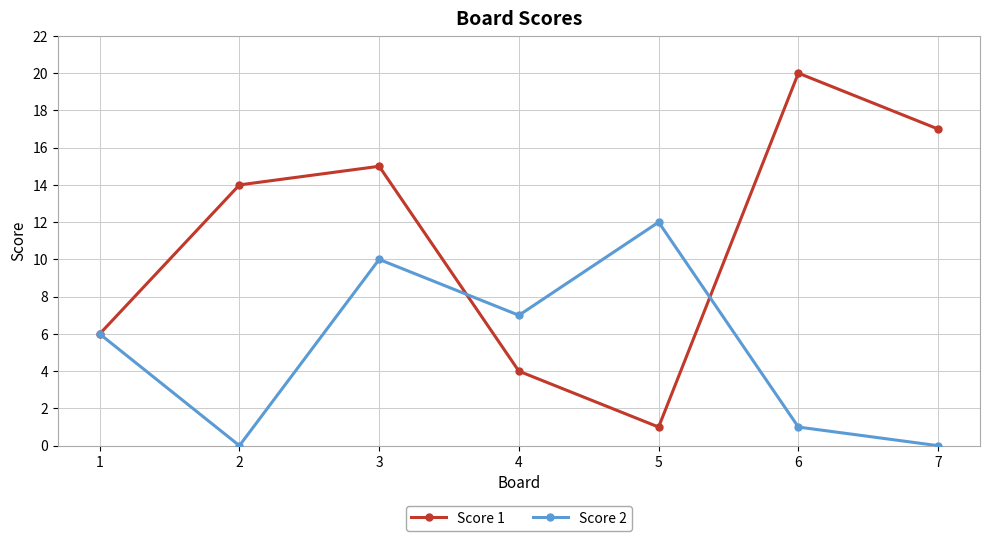

True or false: Score 2 has a value of 2 at 1.

False